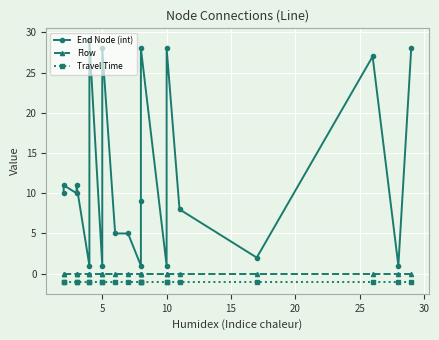

How many lines are shown in the chart?

3